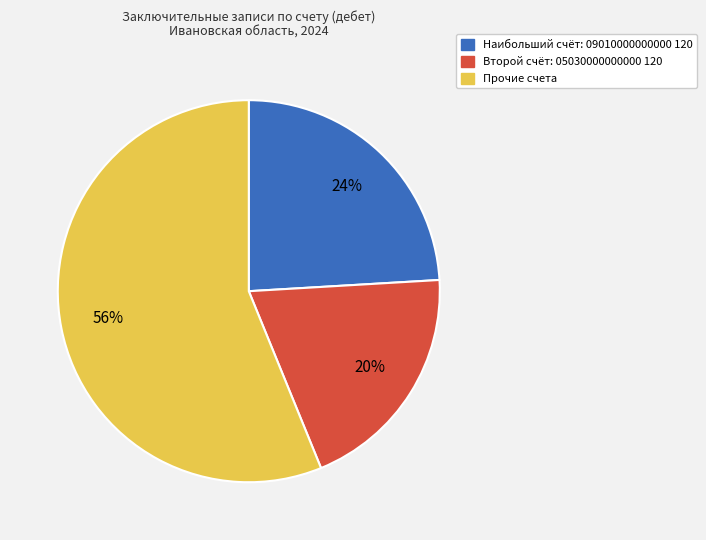

What is the ratio of the value at Наибольший счёт: 09010000000000 120 to the value at Второй счёт: 05030000000000 120?

1.2